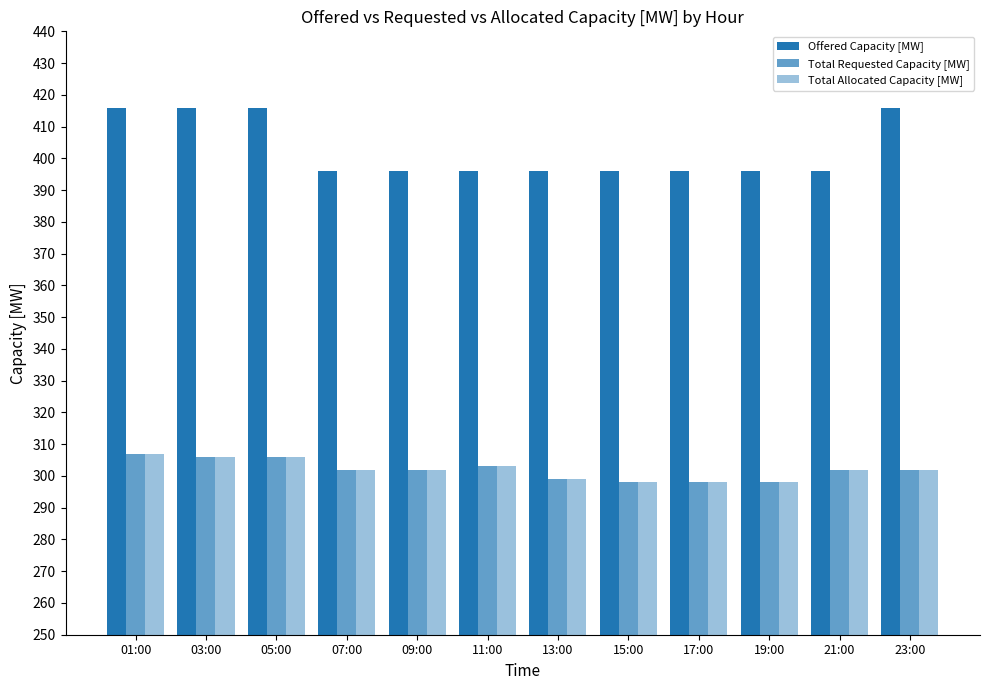

Between 01:00 and 17:00, which series saw the biggest shift?

Offered Capacity [MW]